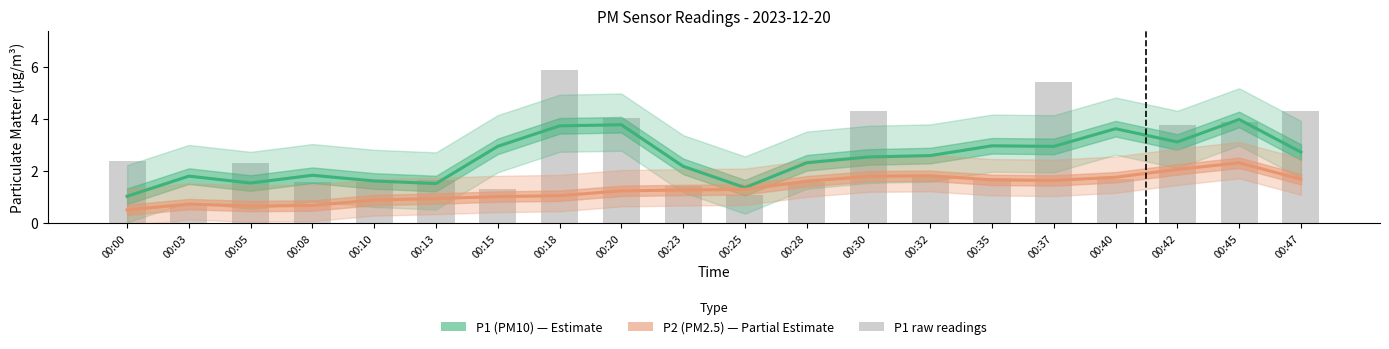

What is the difference between the P2 (PM2.5) values at 00:08 and 00:37?

1.0